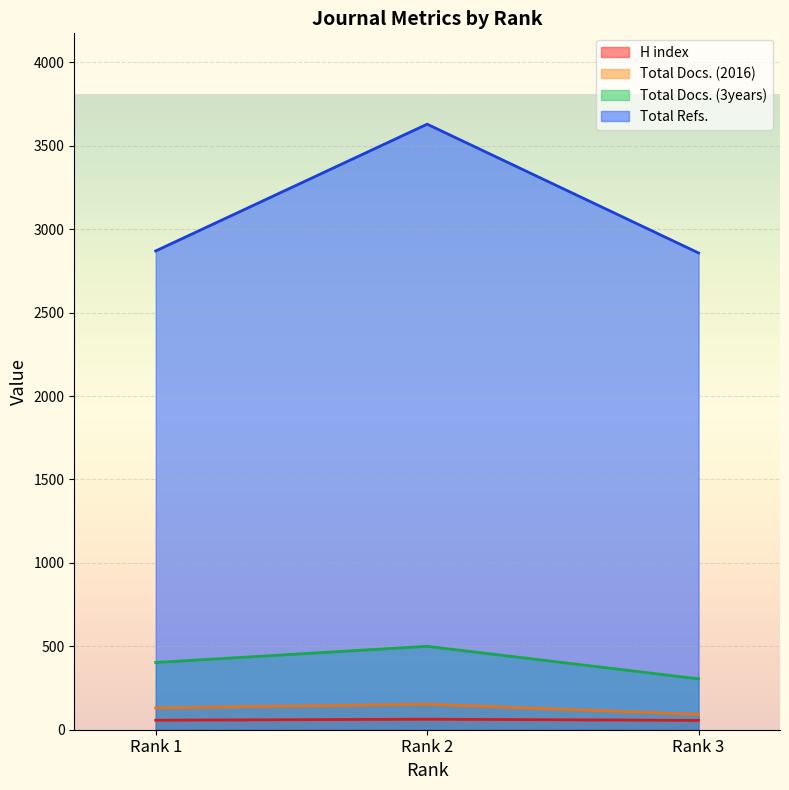

The value of Total Docs. (3years) at Rank 1 is 403. True or false?

True